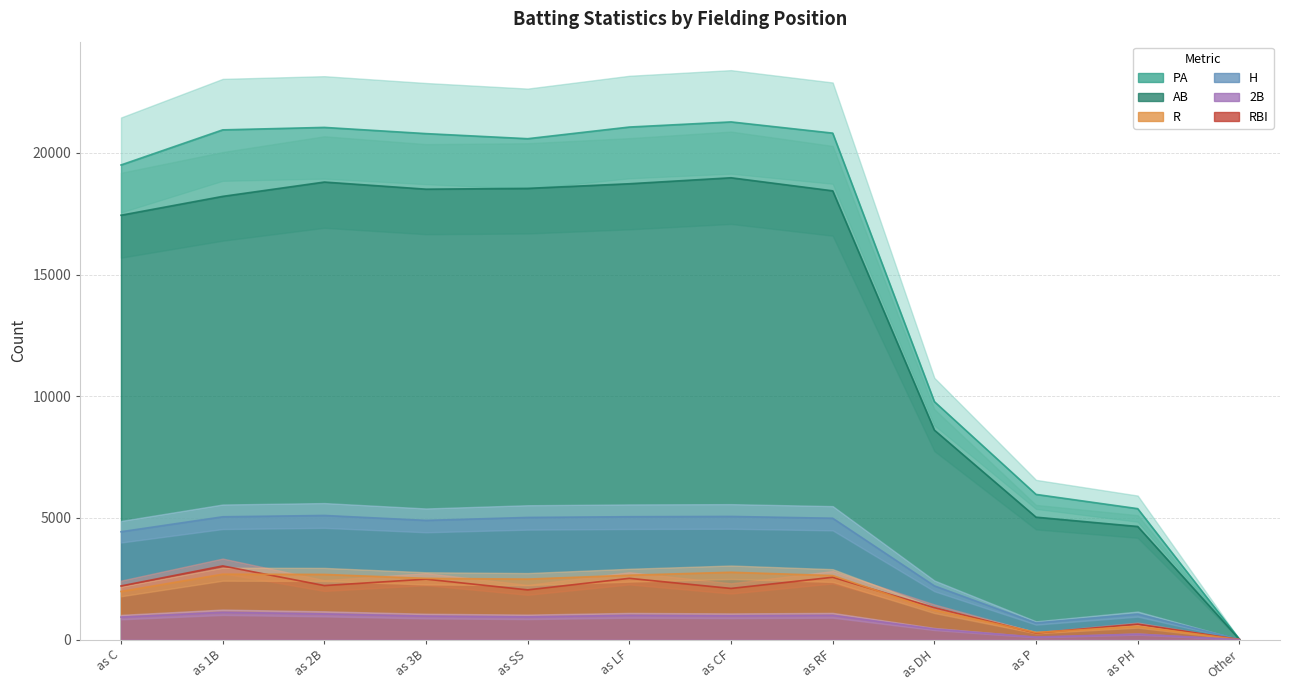

Does the chart display data point markers on the line(s)?

No